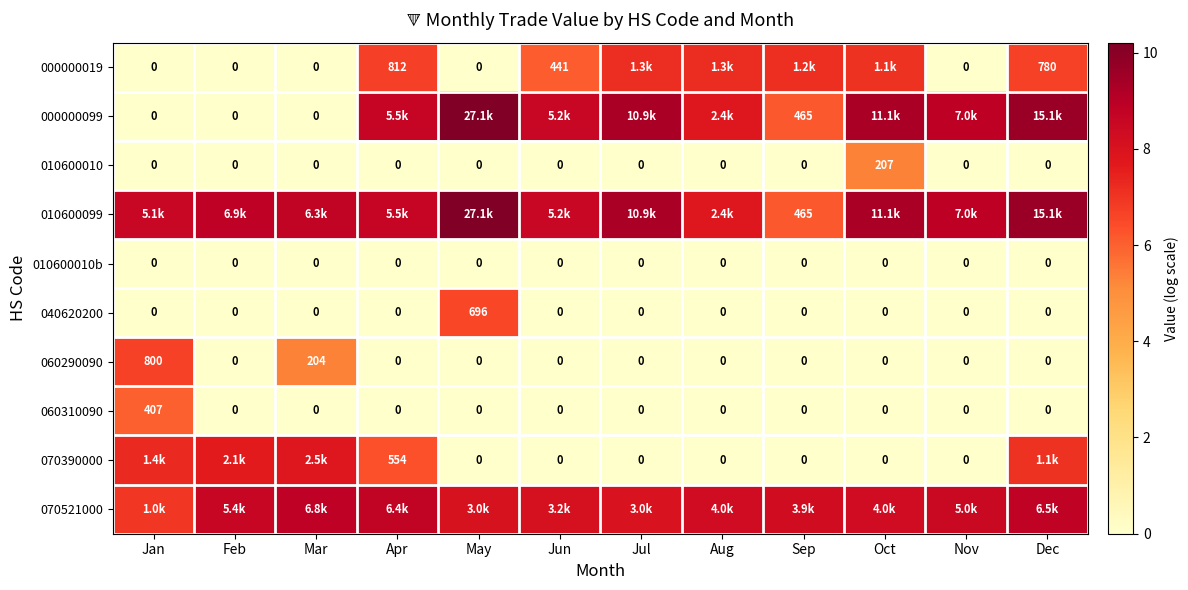

How many data points in 060290090 are above 0?

2